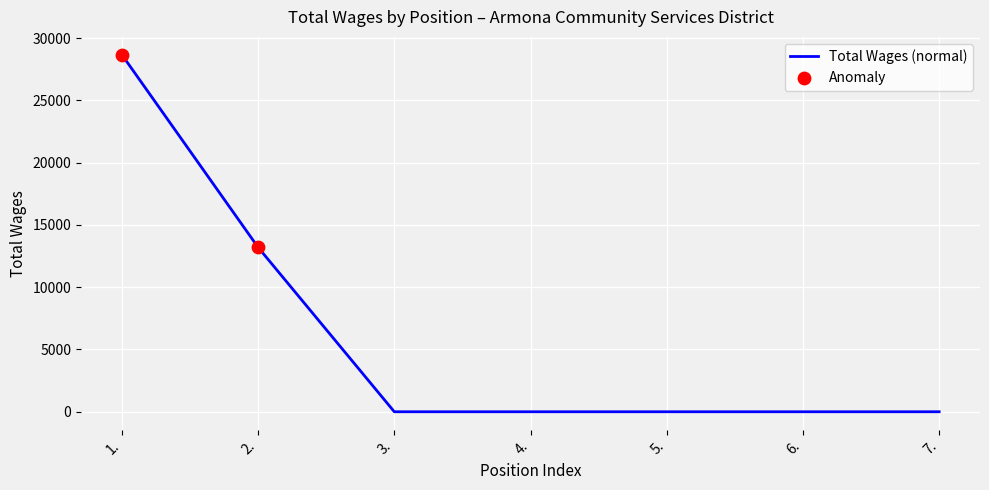

Between 1. and 7., which is larger?

1.